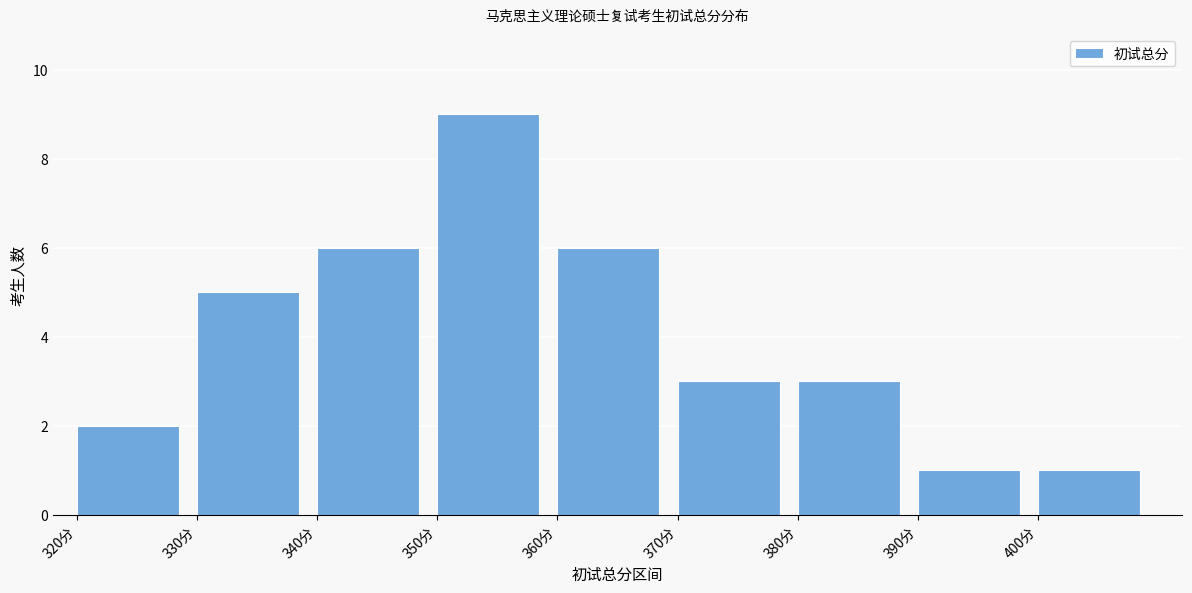

Which range on the x-axis has the tallest bar?

350 to 360